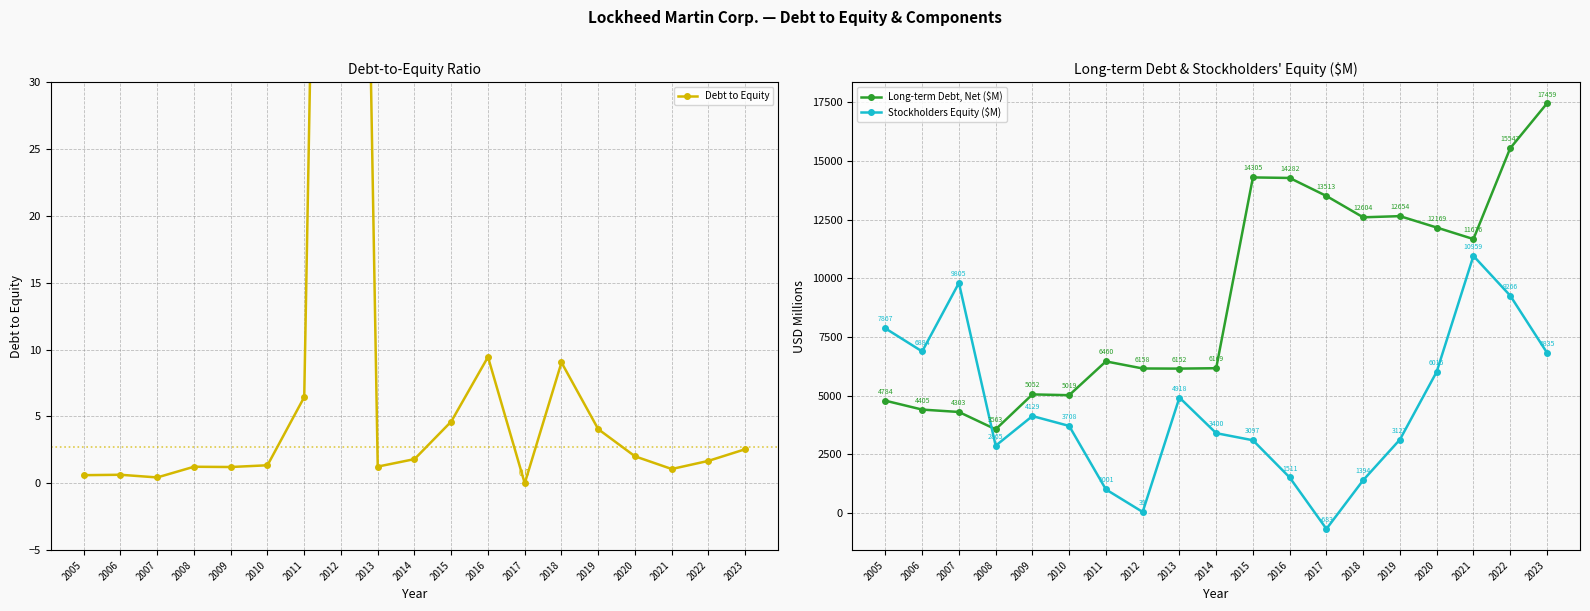

Is it true that Debt to Equity equals 1.2 at 2008?

True